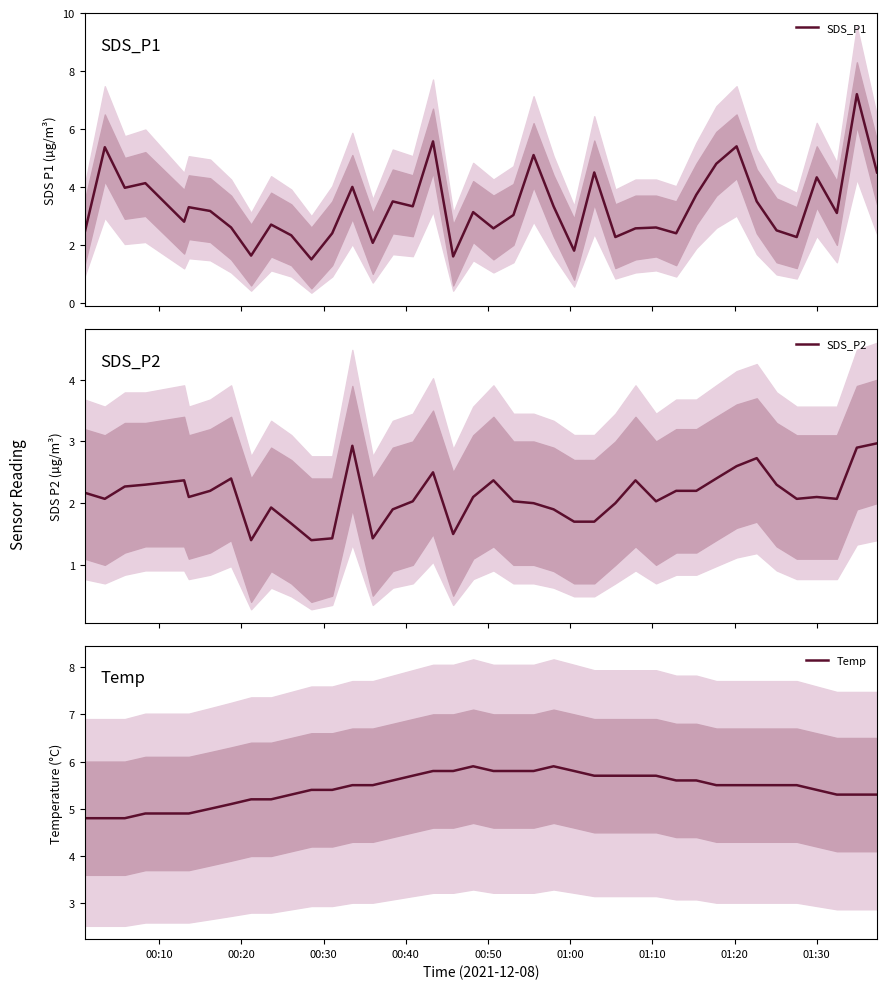

How many intersections are there between SDS_P1 and Temp?

4